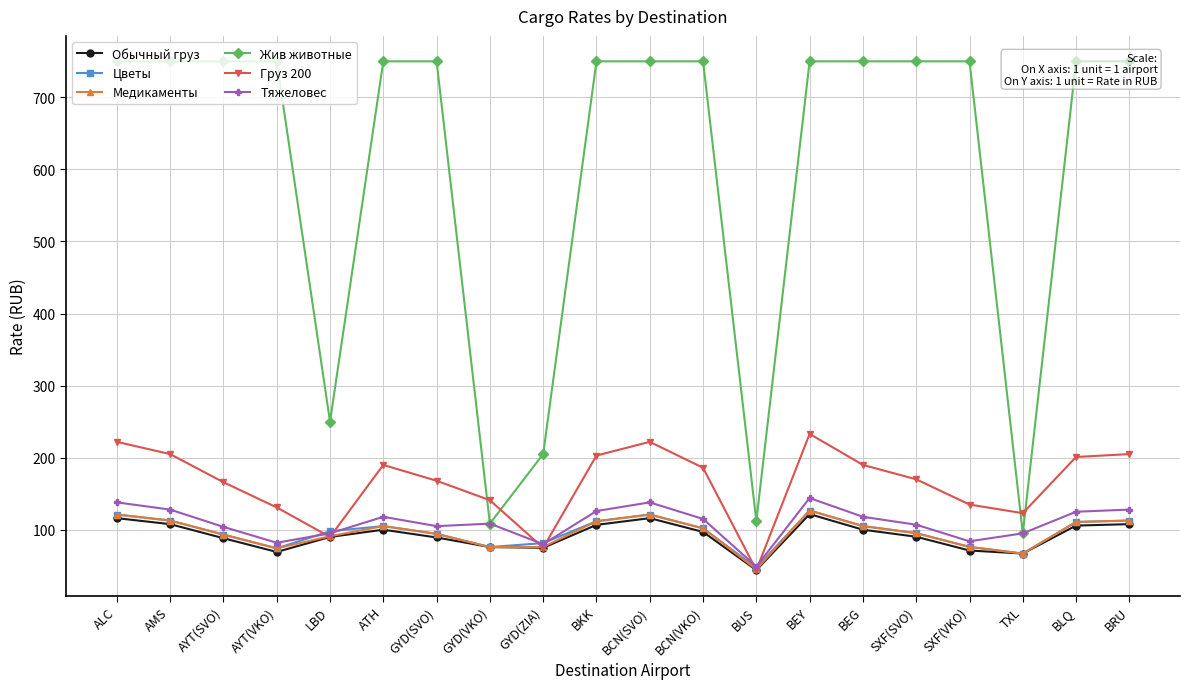

Does the chart have visible grid lines?

Yes